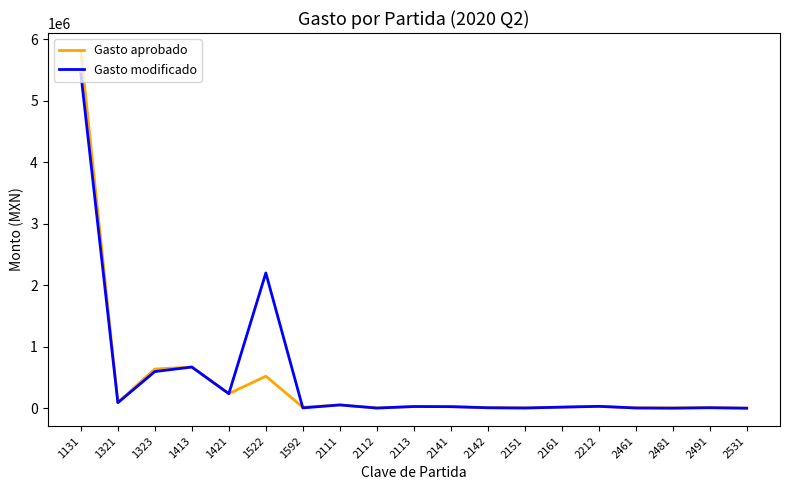

Is this an area chart (filled region under the line)?

No